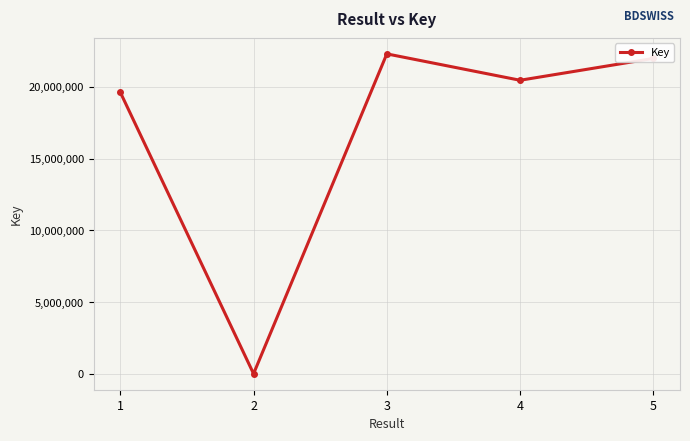

Reading right to left, transcribe all the data shown in this chart.

5=21985954	4=20462561	3=22301441	2=6541	1=19626324